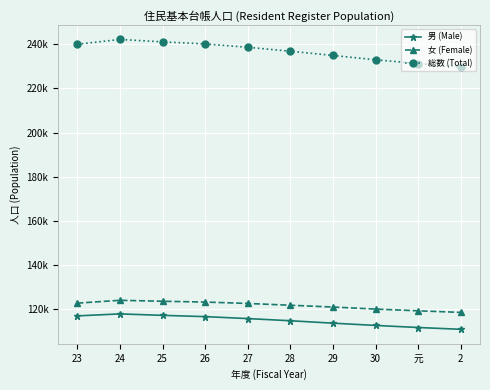

What is the greatest value displayed?

242087